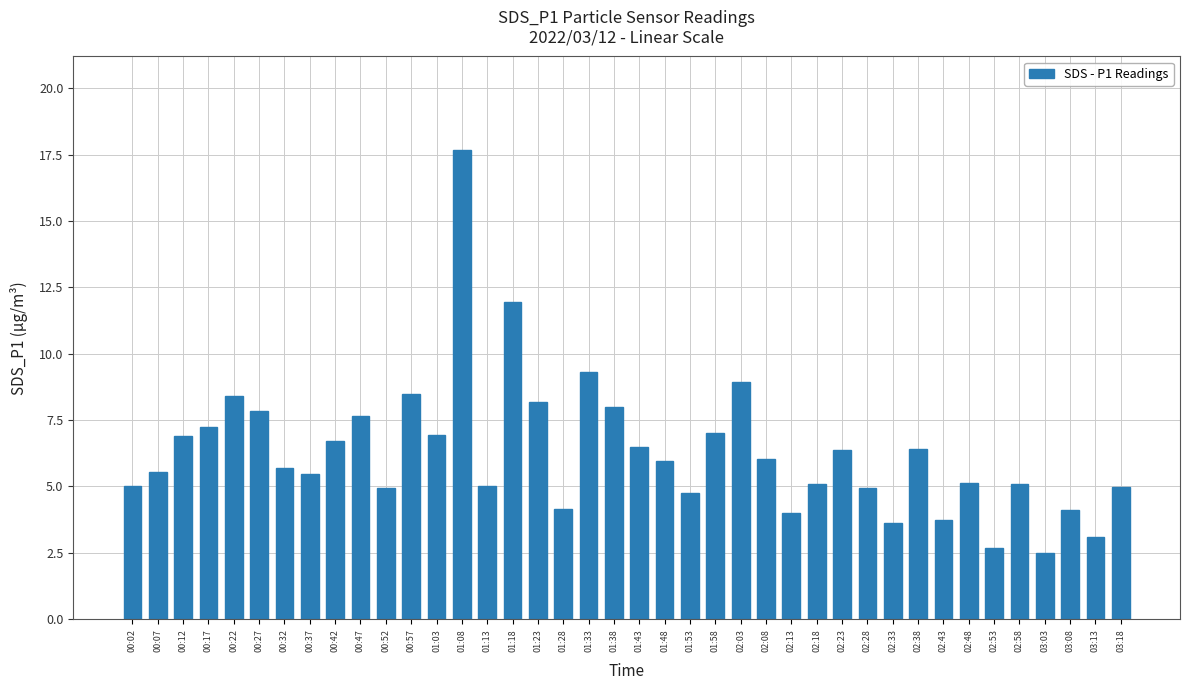

What is the value of the 24th bar from the left?

7.0